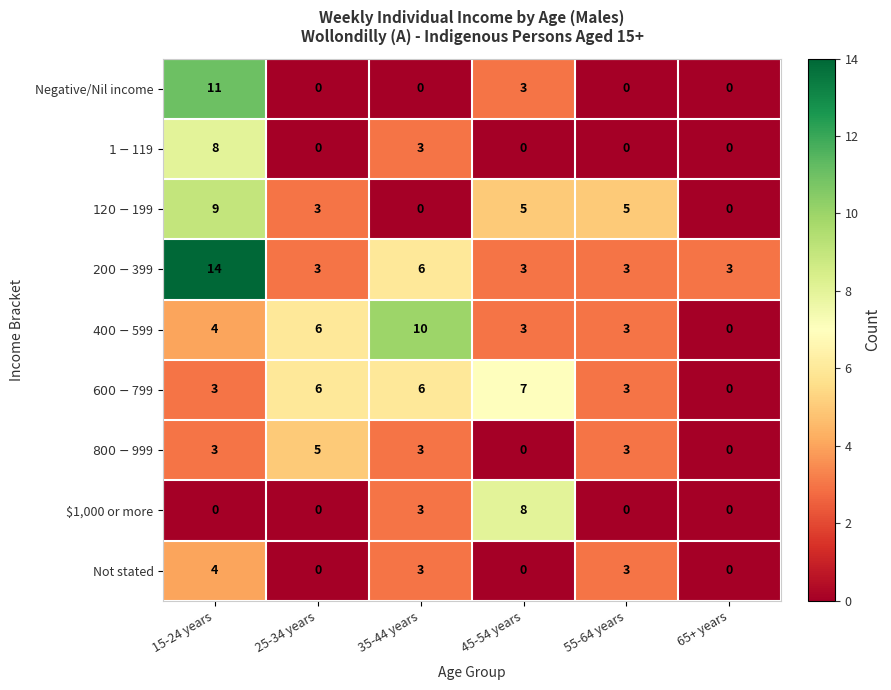

Which category has the highest value in the Not stated series?

15-24 years